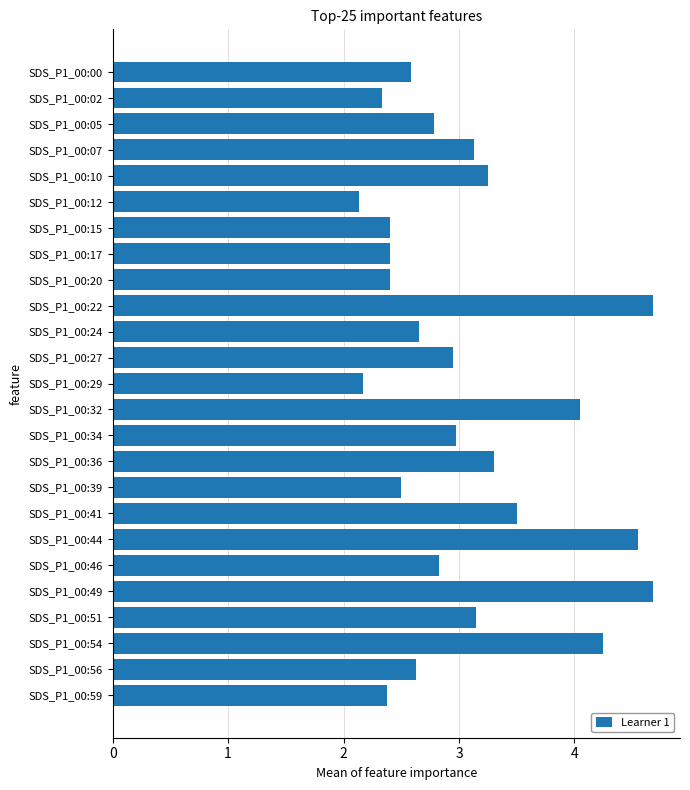

Which has a higher value, SDS_P1_00:20 or SDS_P1_00:56?

SDS_P1_00:56